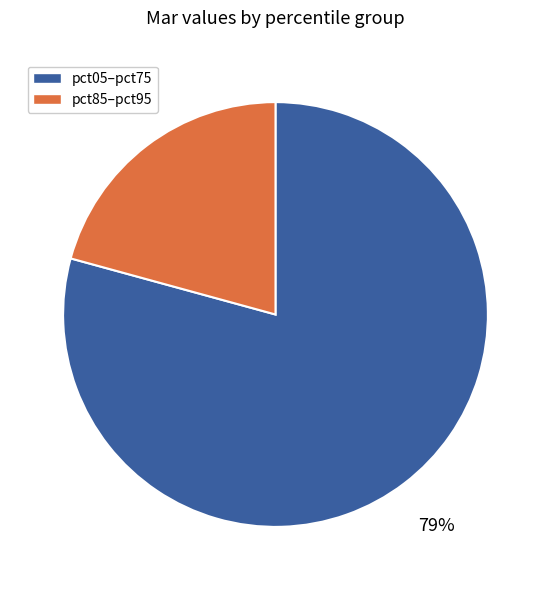

To the nearest percent, what is the average slice percentage?

50%